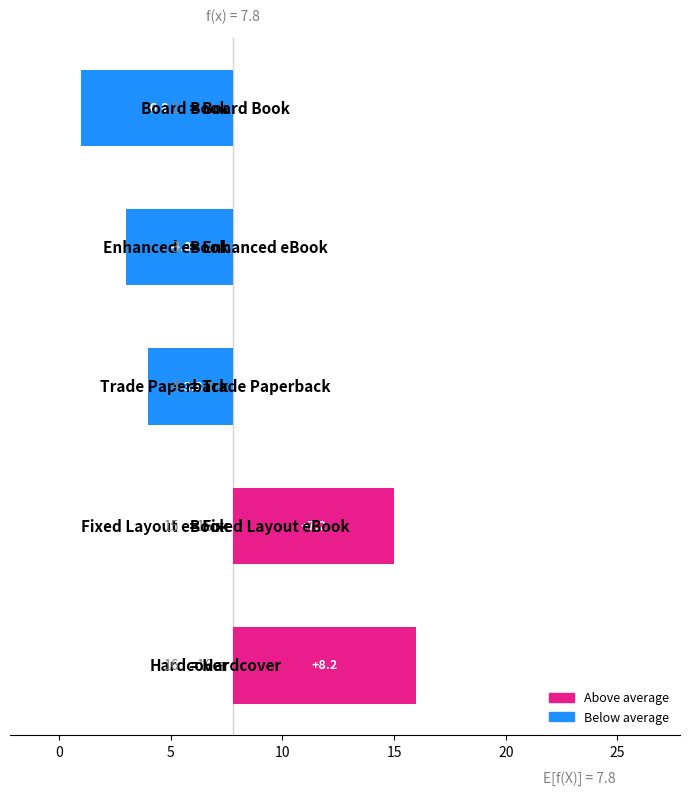

Count the number of data series in this chart.

1